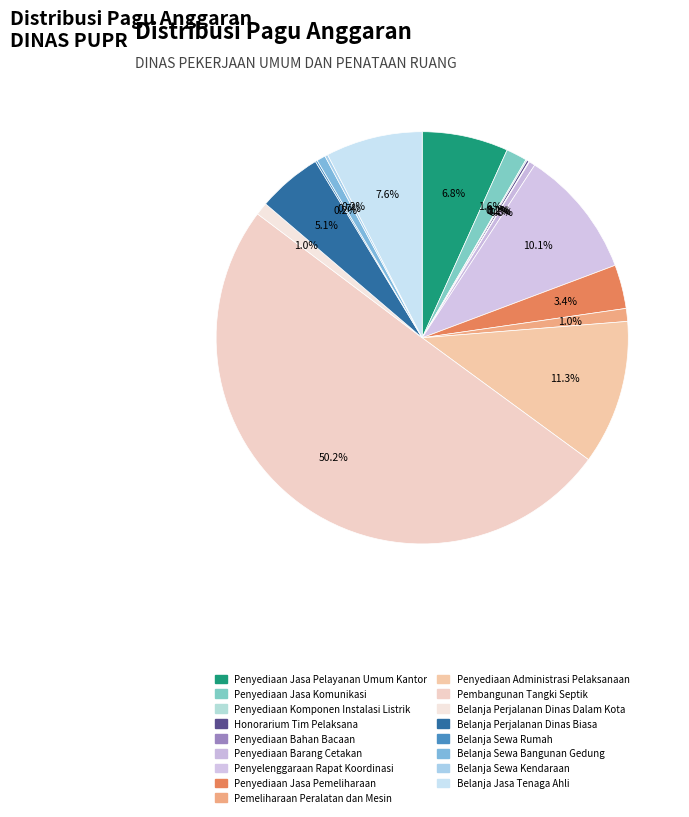

To the nearest percent, what is the combined percentage of Belanja Perjalanan Dinas Biasa and Penyediaan Administrasi Pelaksanaan?

16%